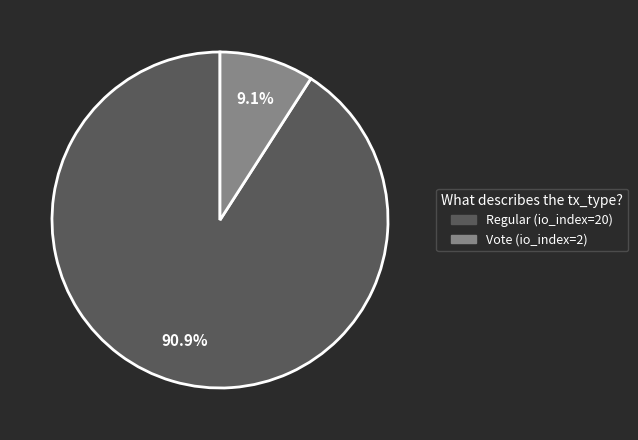

What is the ratio of the value at Regular to the value at Vote?

10.0